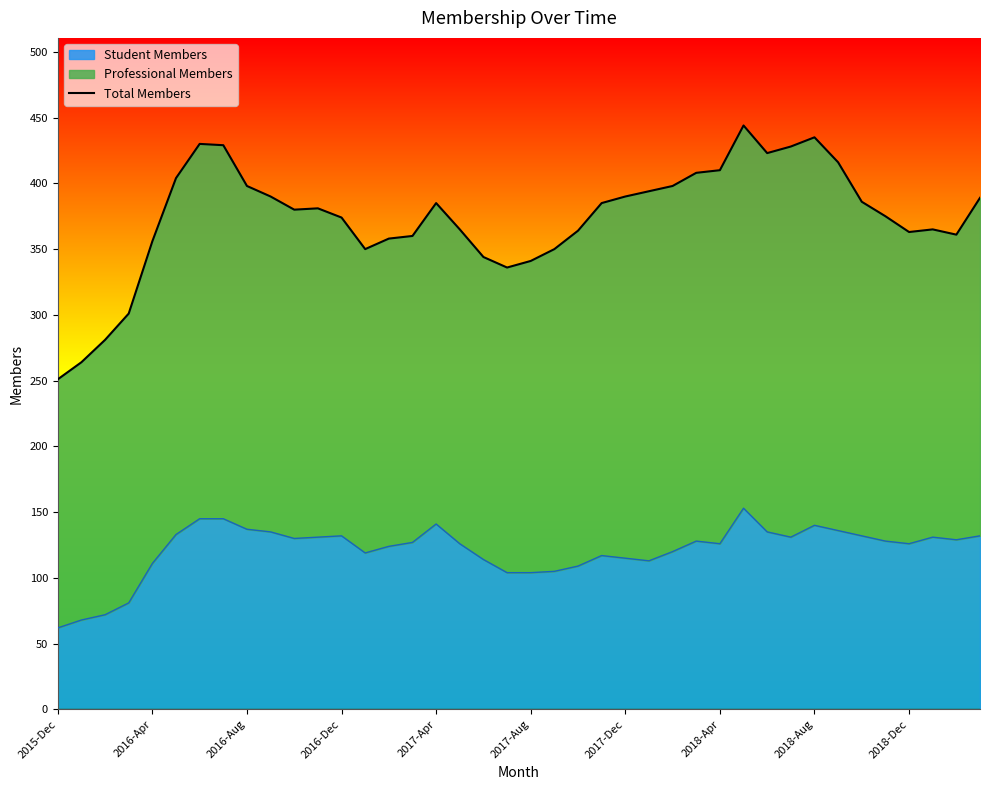

What is the value of the 6th point from the left?

404